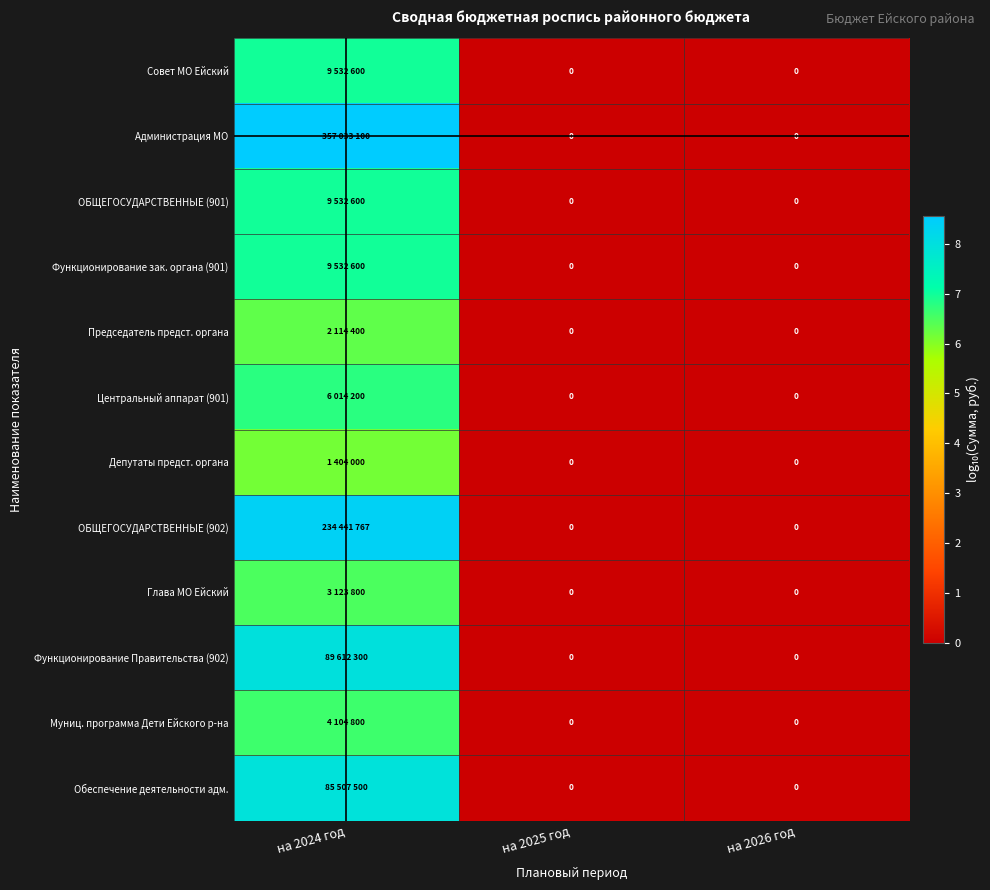

The value of Муниц. программа Дети Ейского р-на at на 2025 год is 2.5. True or false?

False